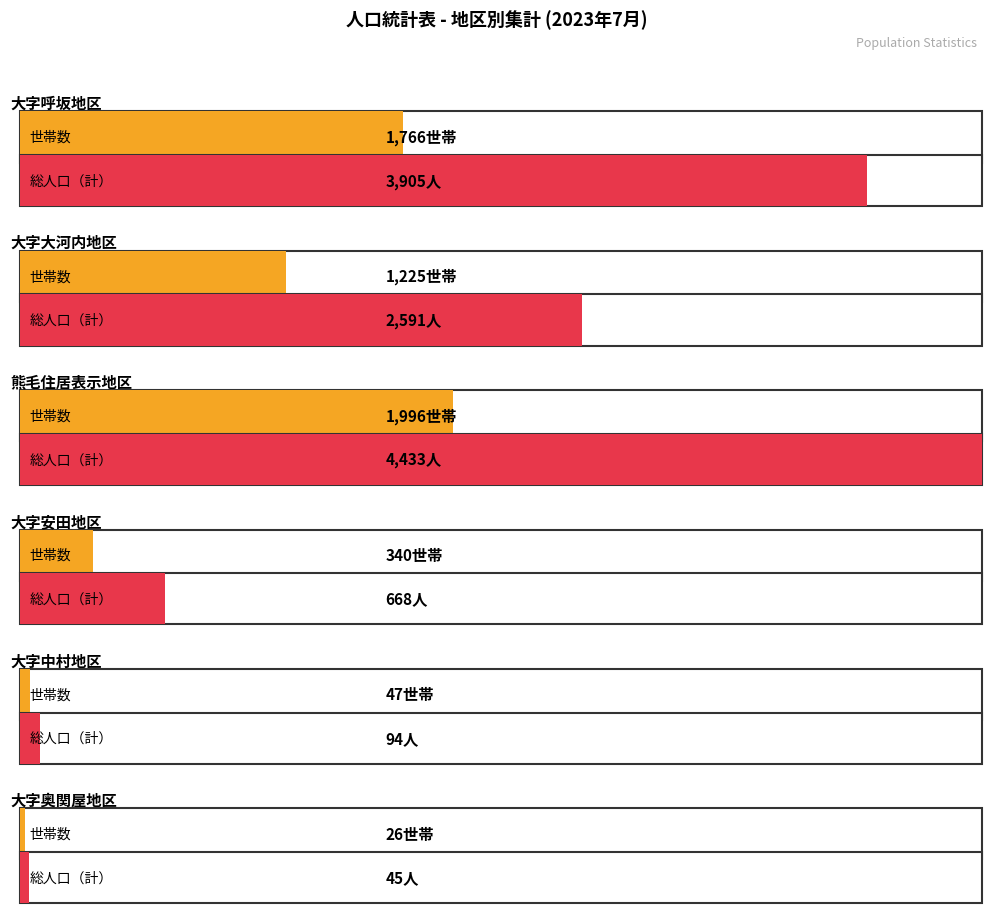

Does the chart contain stacked bars?

No